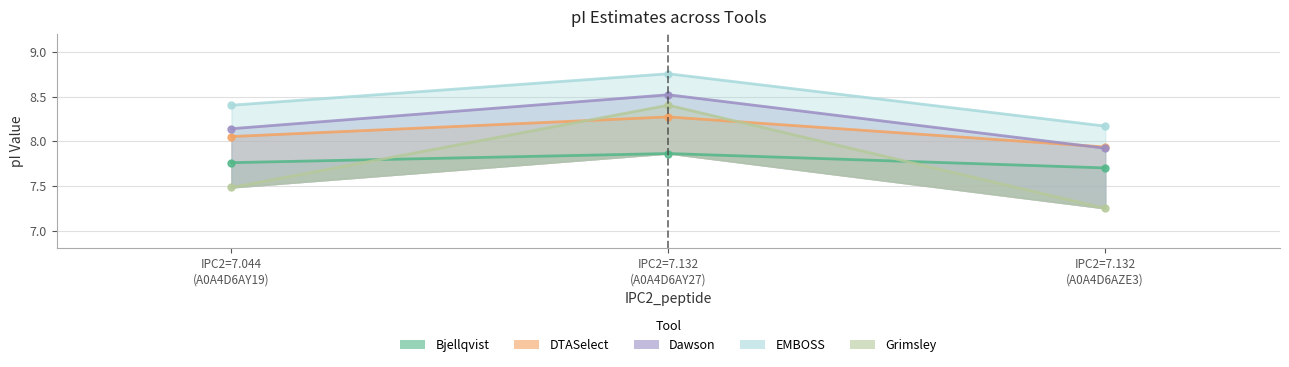

Is it true that Bjellqvist equals 7.7 at IPC2=7.132 (A0A4D6AZE3)?

True